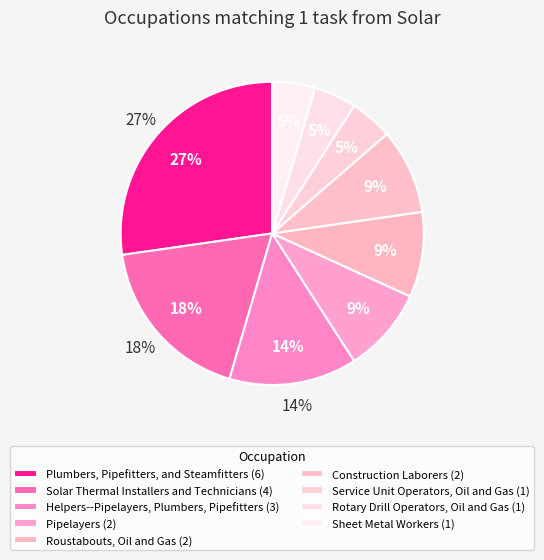

To the nearest percent, what is the difference between the Service Unit Operators, Oil and Gas and Roustabouts, Oil and Gas slice percentages?

5%